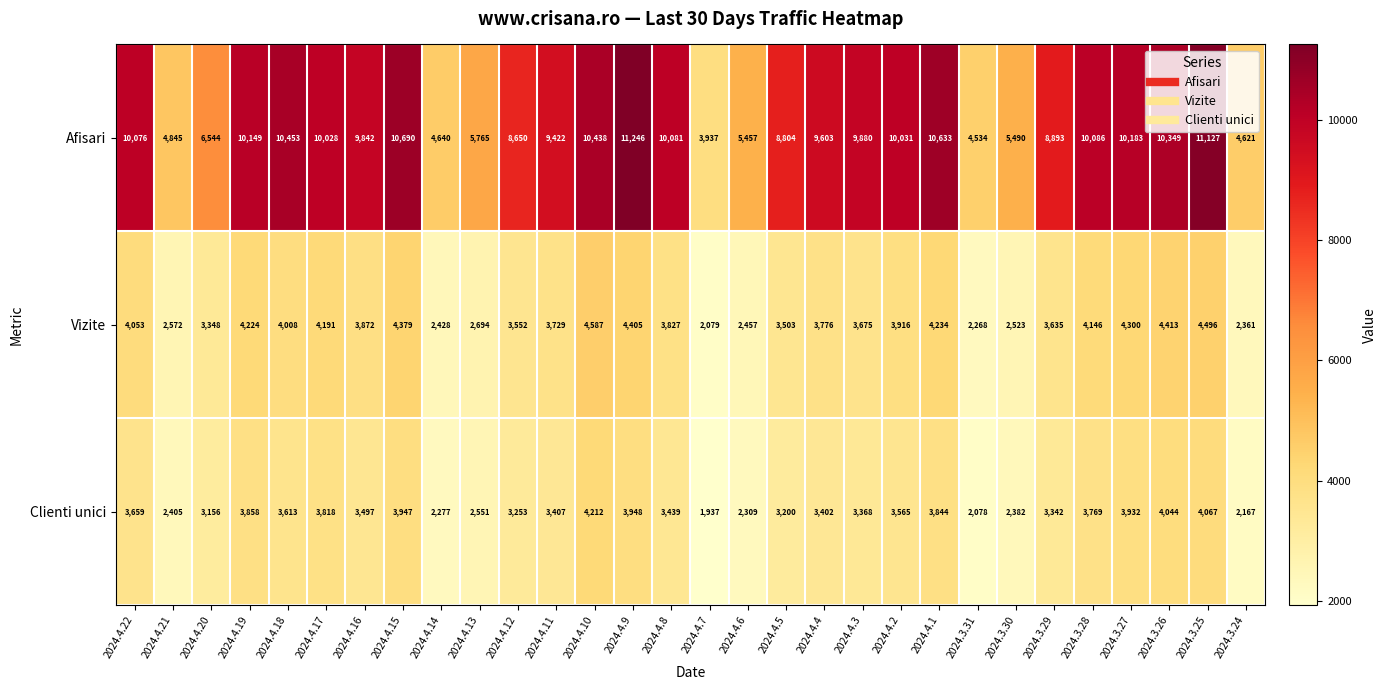

The Vizite series shows 2694 at 2024.4.13. True or false?

True